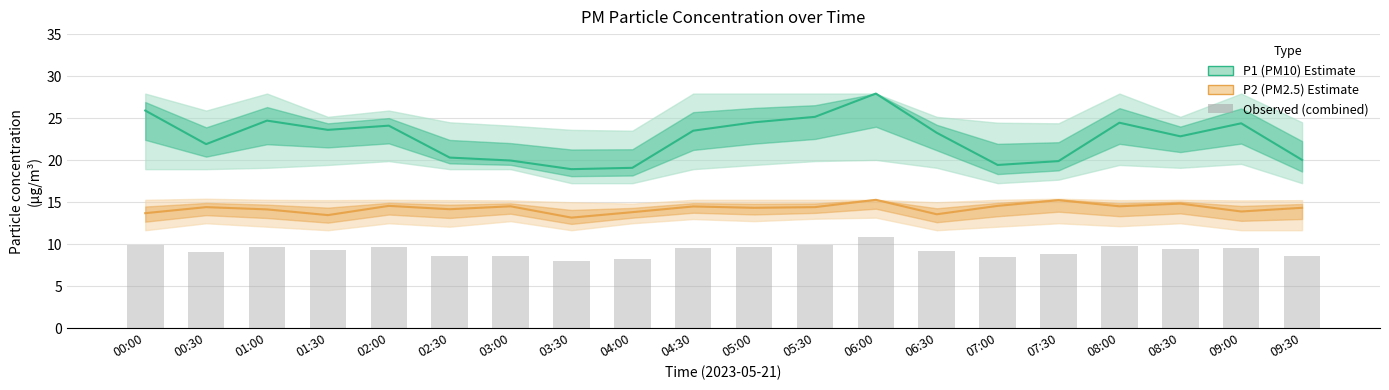

Where does the P2 (PM2.5) series first go above 14?

00:30